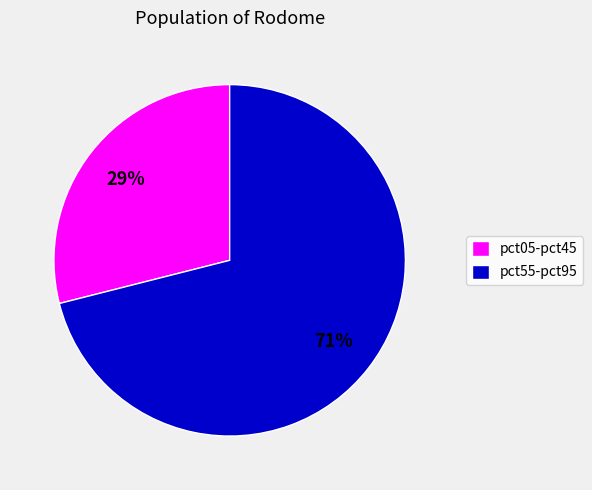

To the nearest percent, what is the average slice percentage?

50%